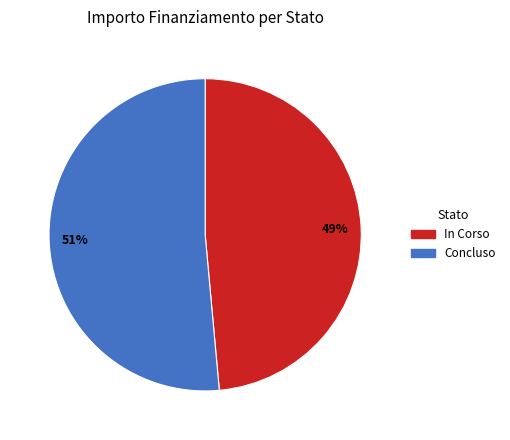

Does 51% account for over 50% of the chart?

Yes